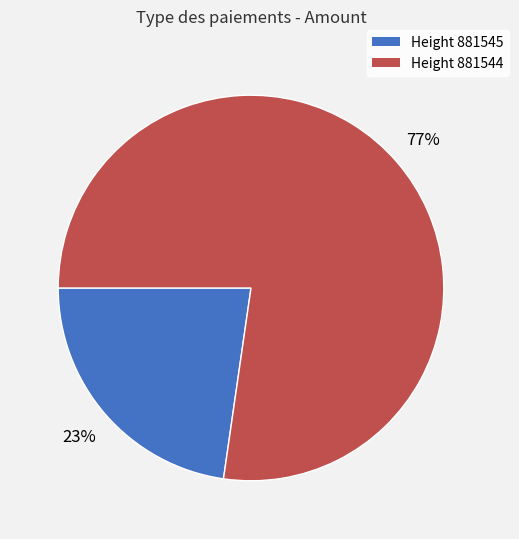

How many segments does this pie chart have?

2